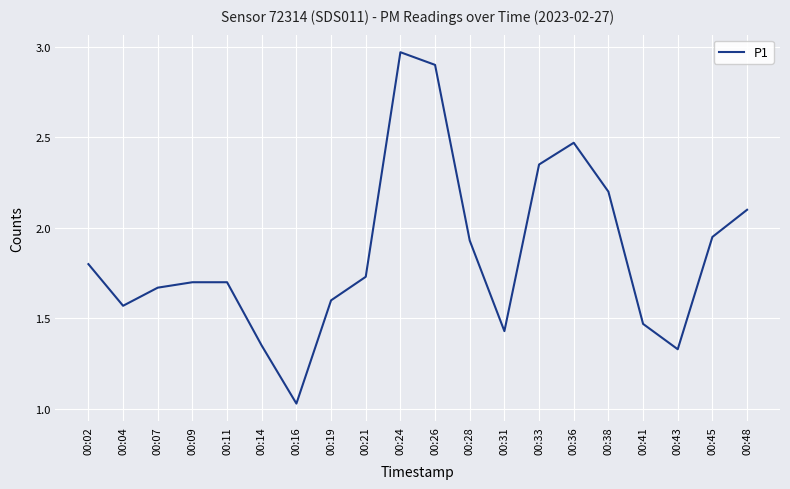

What is the change in value from 00:07 to 00:26?

+1.2